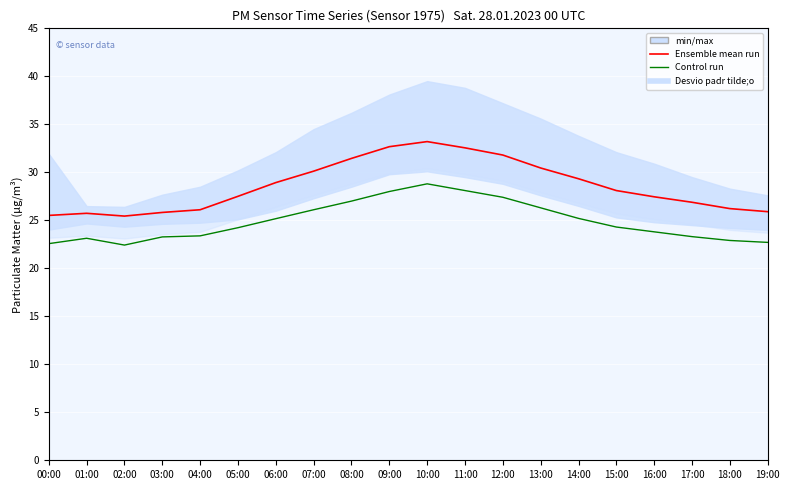

True or false: Control run and Ensemble mean run intersect in this chart.

False